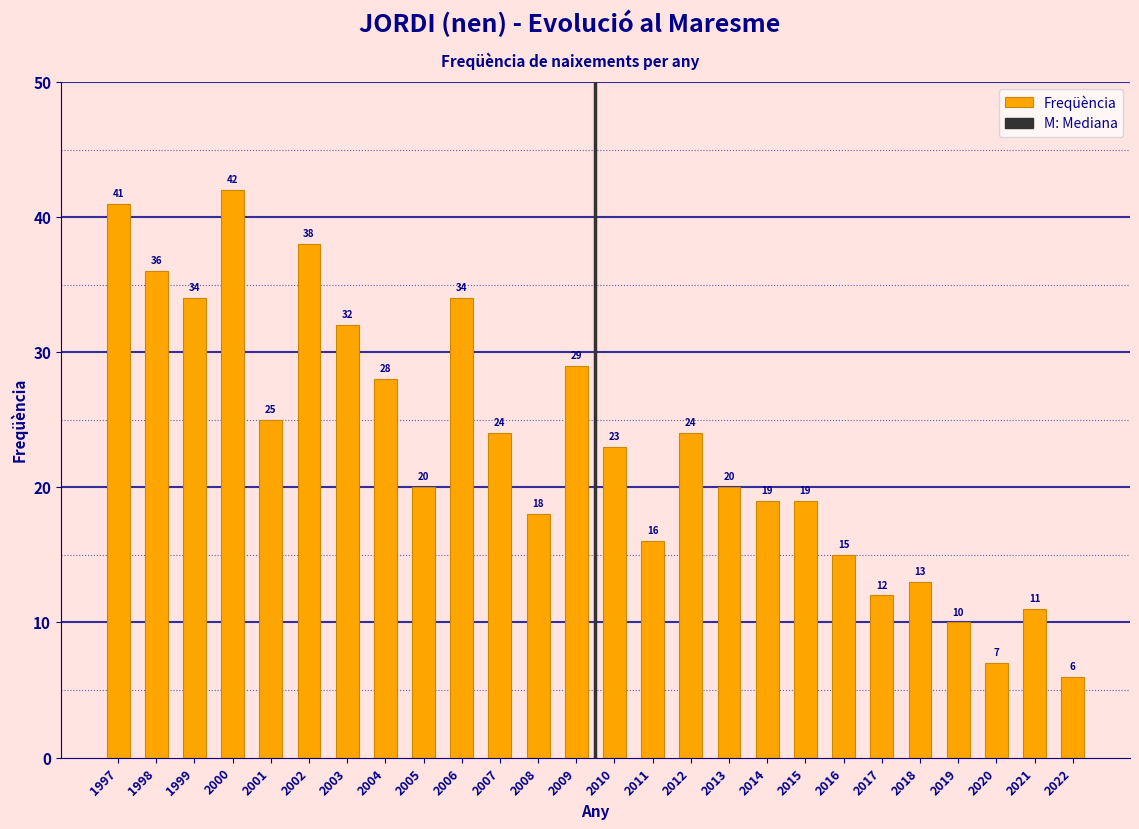

Reading left to right, extract all data points from this chart.

1997=41	1998=36	1999=34	2000=42	2001=25	2002=38	2003=32	2004=28	2005=20	2006=34	2007=24	2008=18	2009=29	2010=23	2011=16	2012=24	2013=20	2014=19	2015=19	2016=15	2017=12	2018=13	2019=10	2020=7	2021=11	2022=6